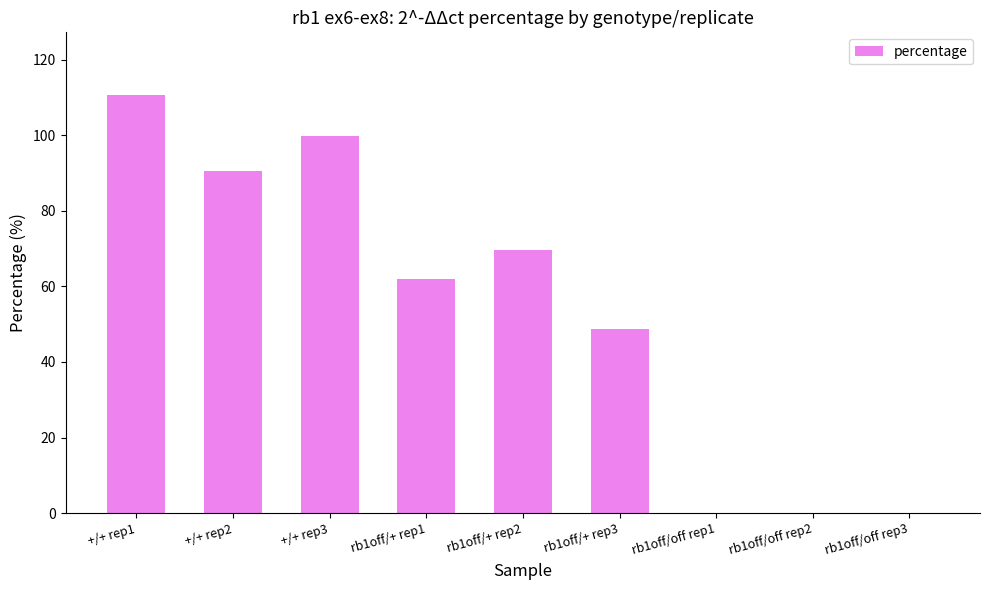

Reading left to right, what are all the values shown in this chart?

110.6	90.4	99.9	62.0	69.5	48.6	0.1	0.1	0.1